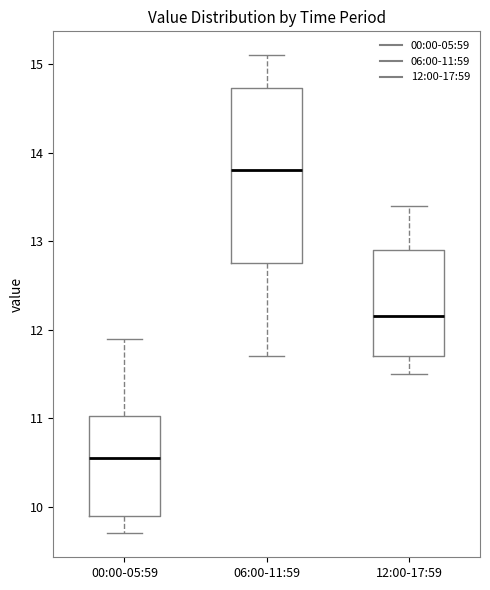

Which box has the lowest median line?

00:00-05:59